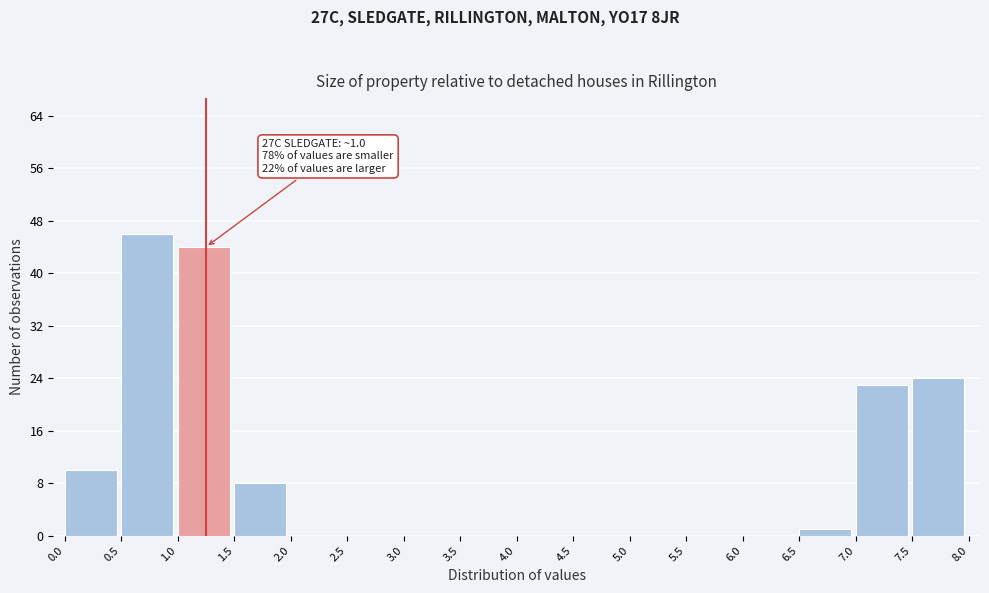

Over which range of the x-axis is the bar tallest?

0.5 to 1.0